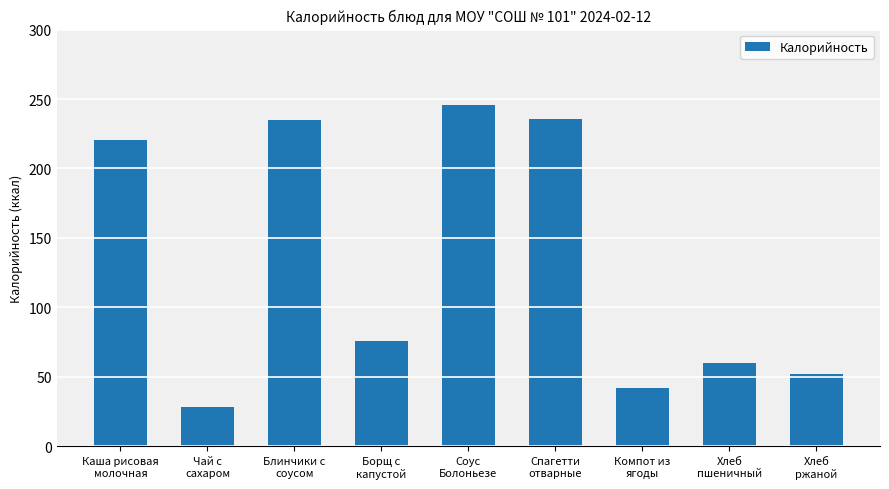

What is the value of the 1st bar from the left?

220.6